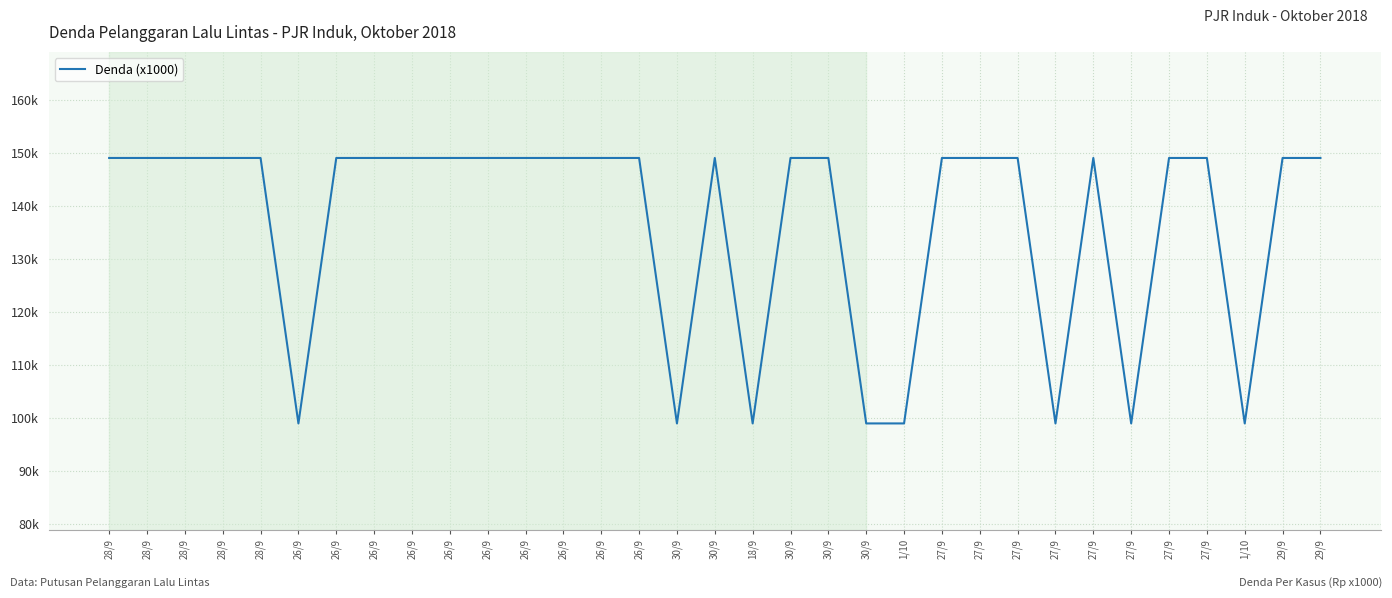

Read the value at 27/9.

149